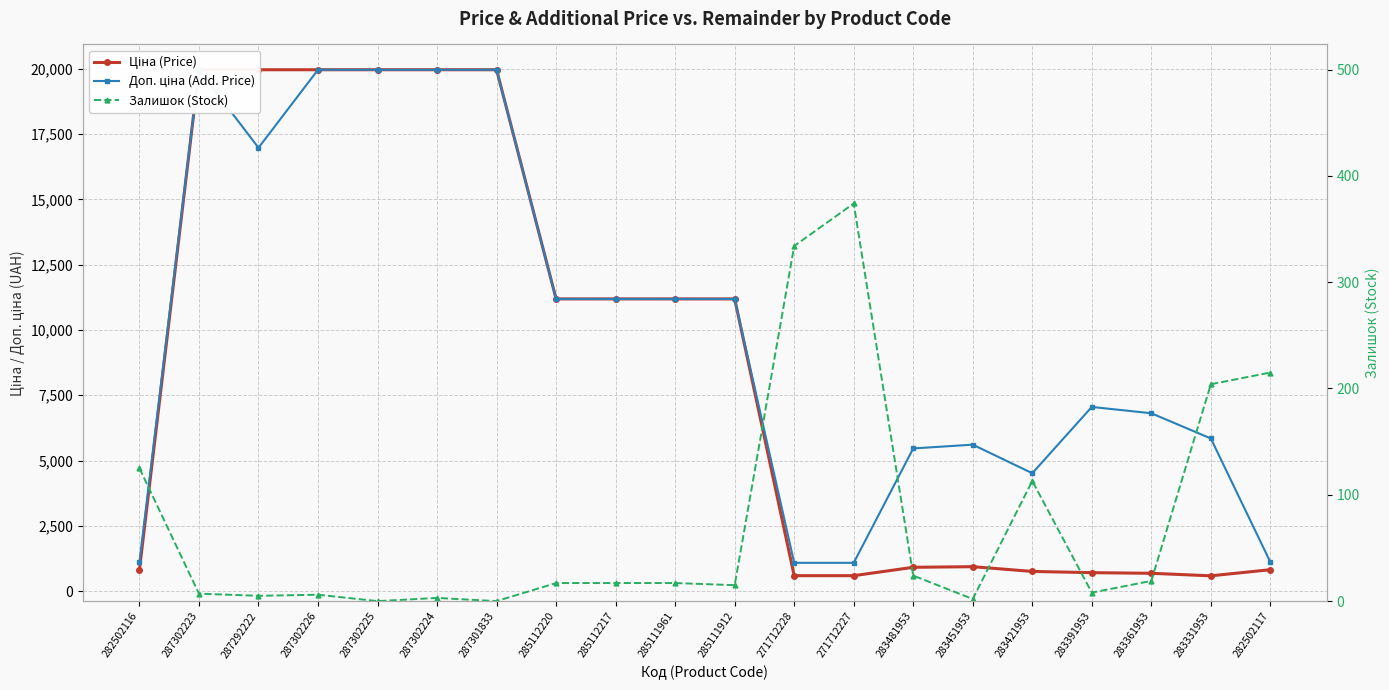

What is the difference between the highest and lowest values at 287302226?

19958.2